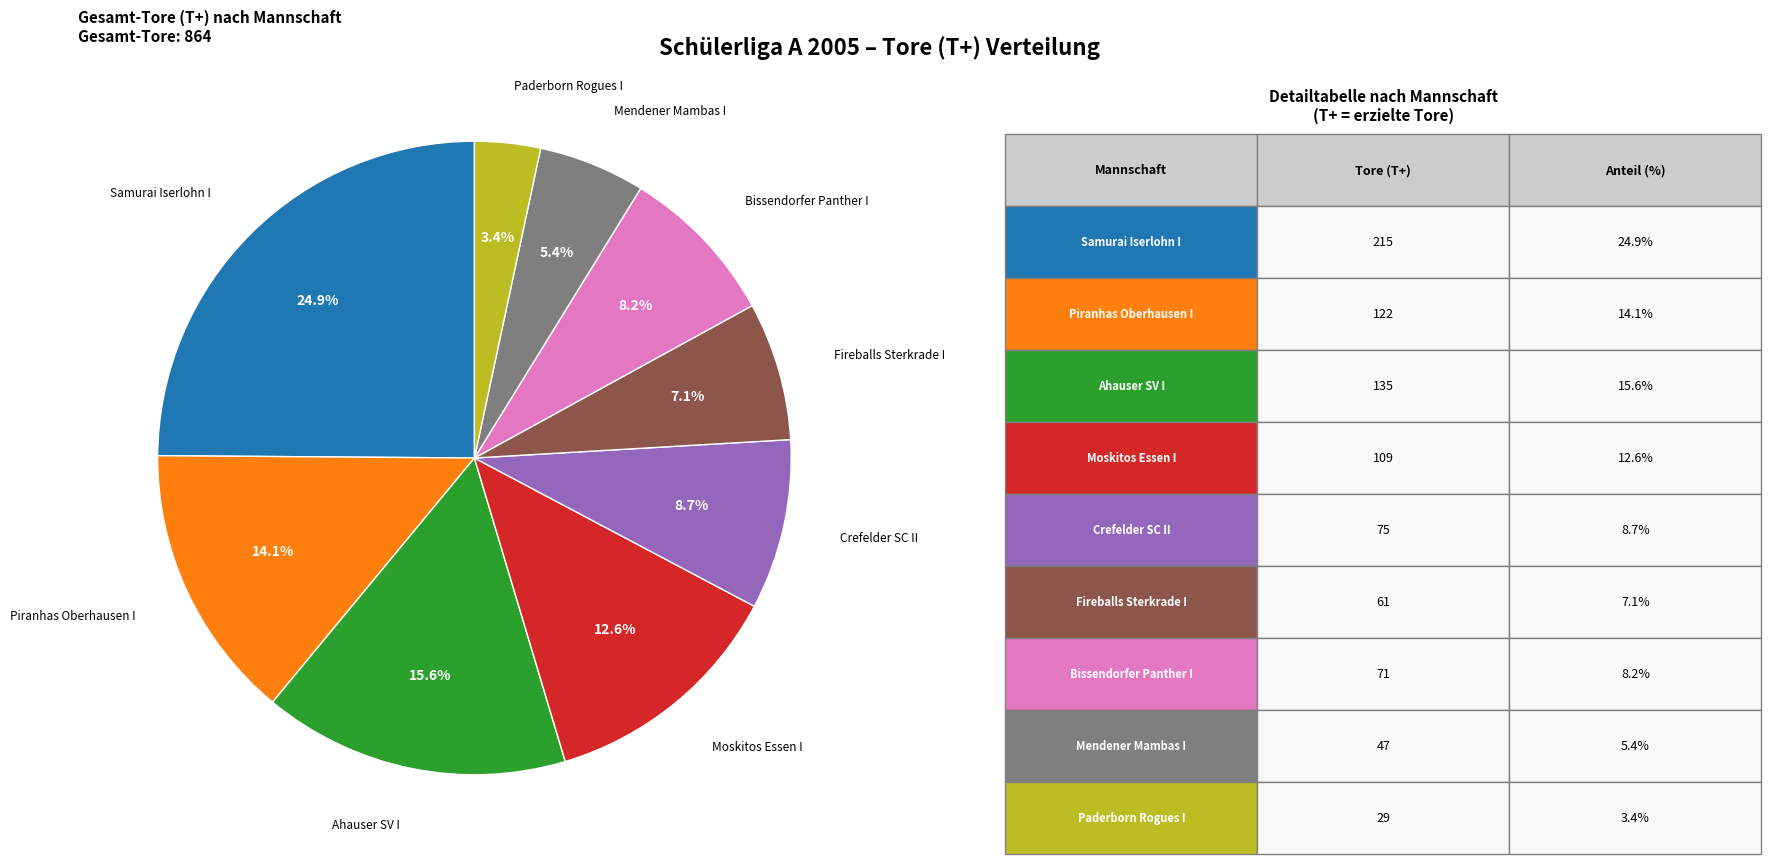

Is there any slice that represents more than half of the pie?

No